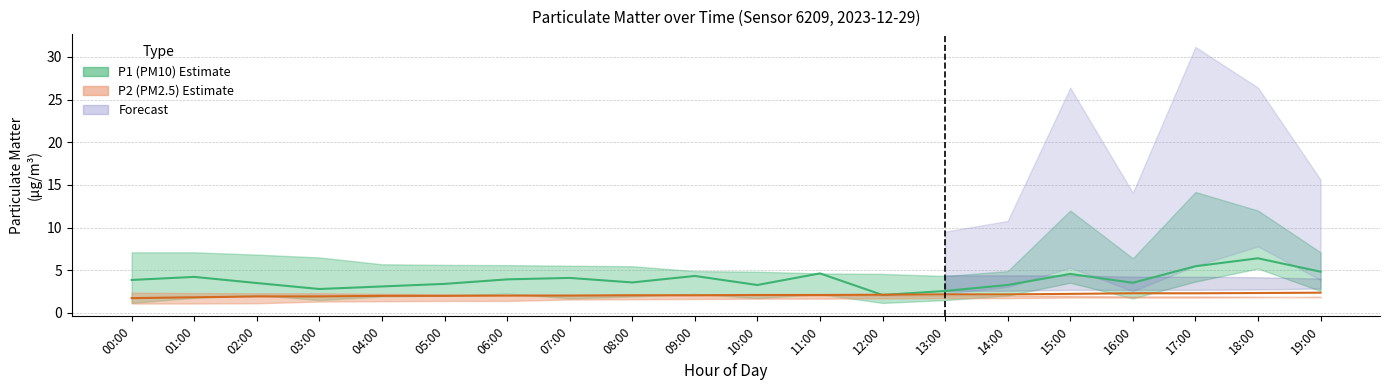

Reading left to right, list all the values displayed in this chart.

P1 (mid): 3.9	4.2	3.5	2.8	3.1	3.4	3.9	4.1	3.6	4.3	3.3	4.6	2.1	2.6	3.3	4.6	3.5	5.5	6.4	4.8
P2 (mid): 1.7	1.8	1.9	1.9	2.0	2.0	2.0	2.0	2.1	2.1	2.1	2.1	2.1	2.2	2.2	2.2	2.3	2.3	2.3	2.4